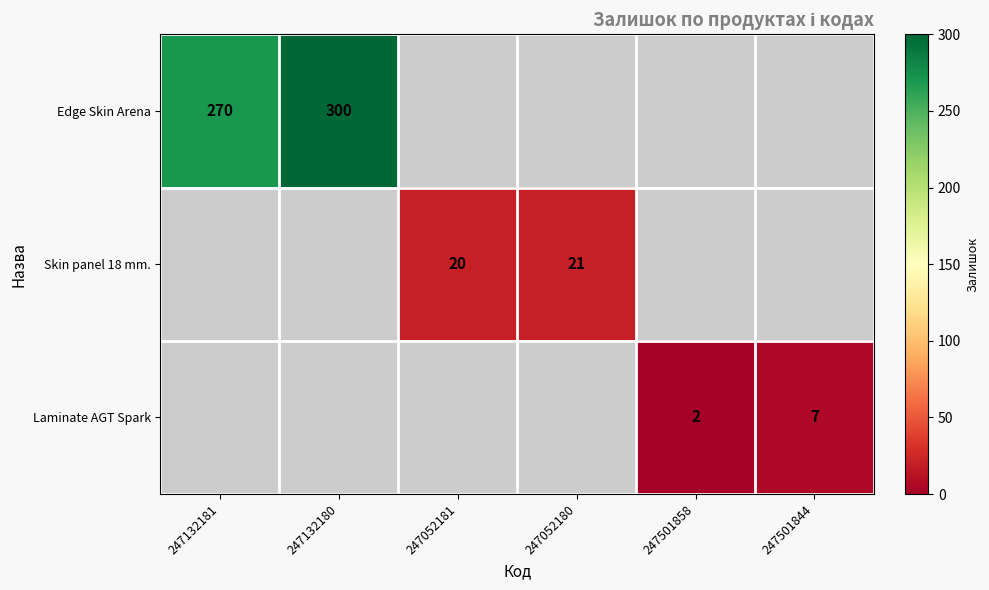

What is the difference between the Edge Skin Arena values at 247132180 and 247132181?

30